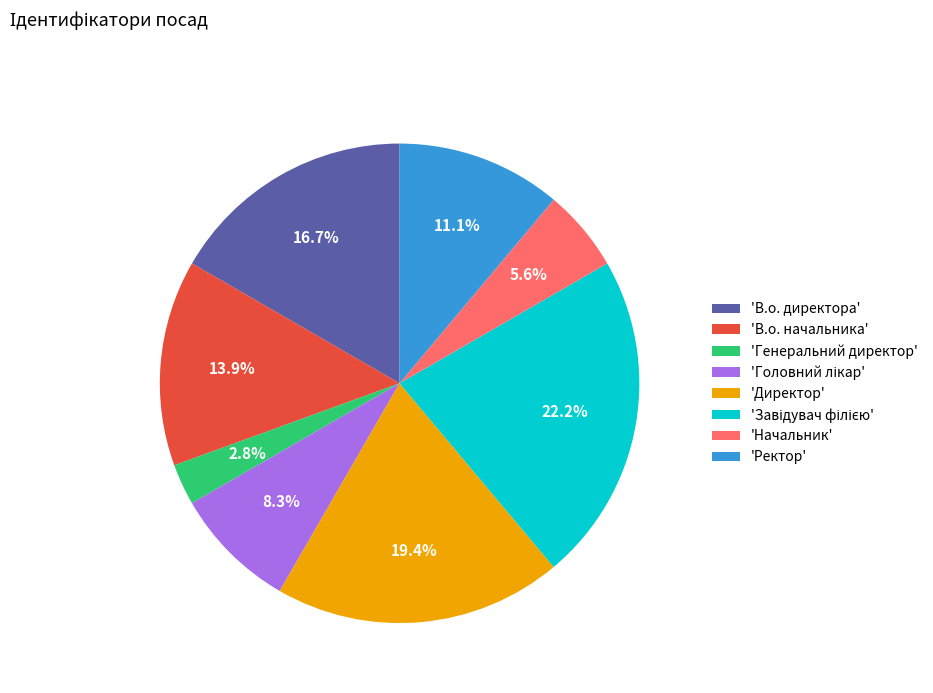

Which category has the smallest portion of the pie?

'Генеральний директор'